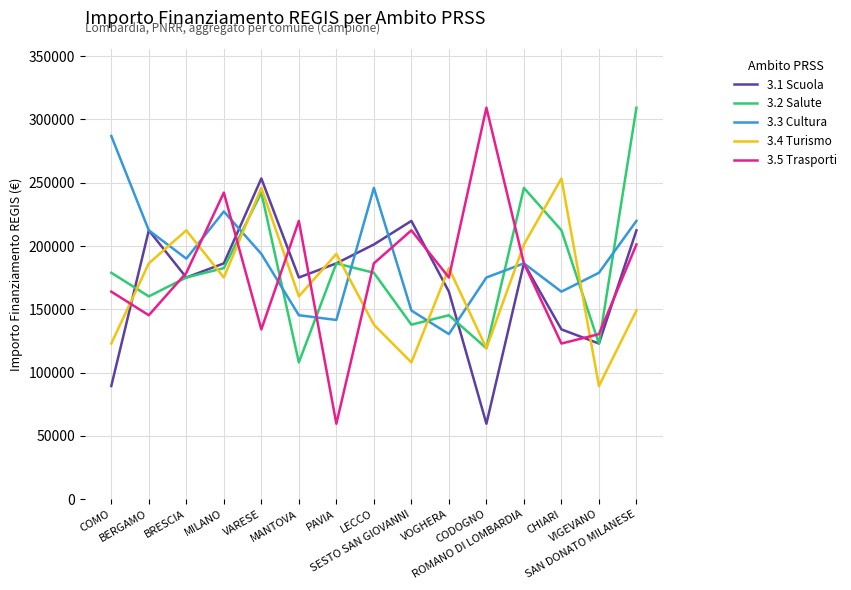

Which series has the largest range (max minus min)?

3.5 Trasporti